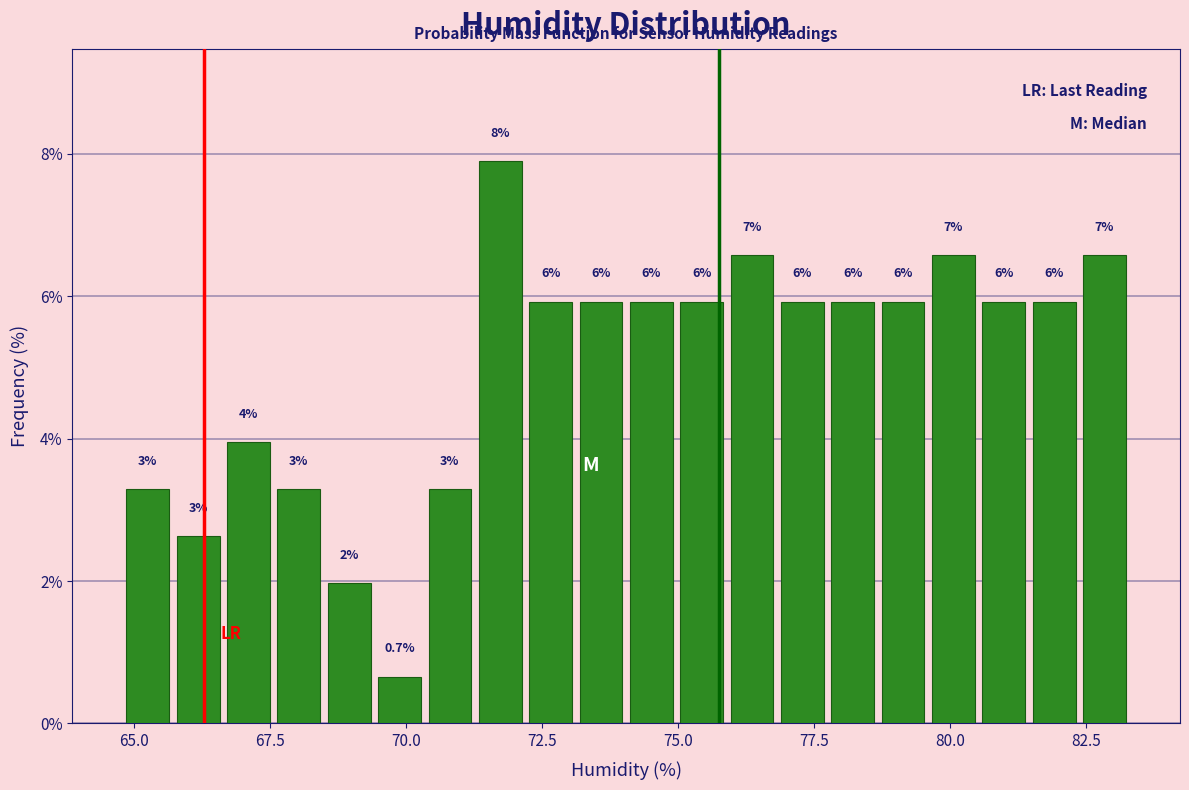

Read against the x-axis, roughly where is the centre of the tallest bar?

71.5